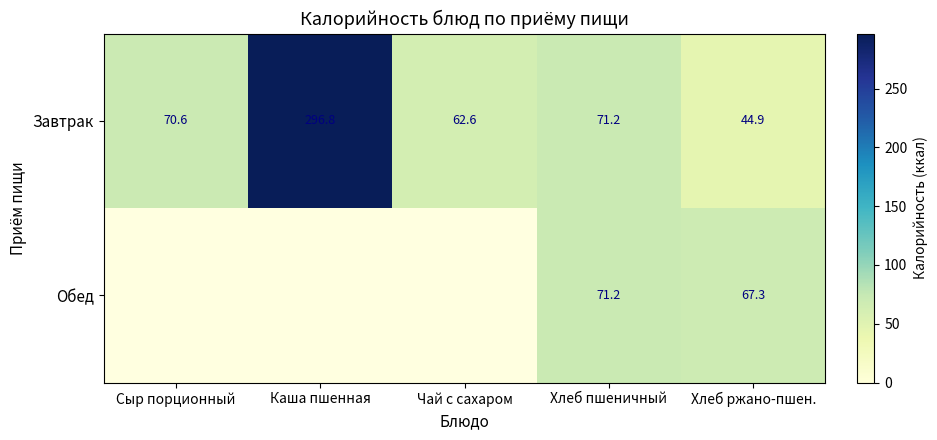

Is the value of Завтрак at Сыр порционный greater than the value of Обед at Хлеб ржано-пшен.?

Yes